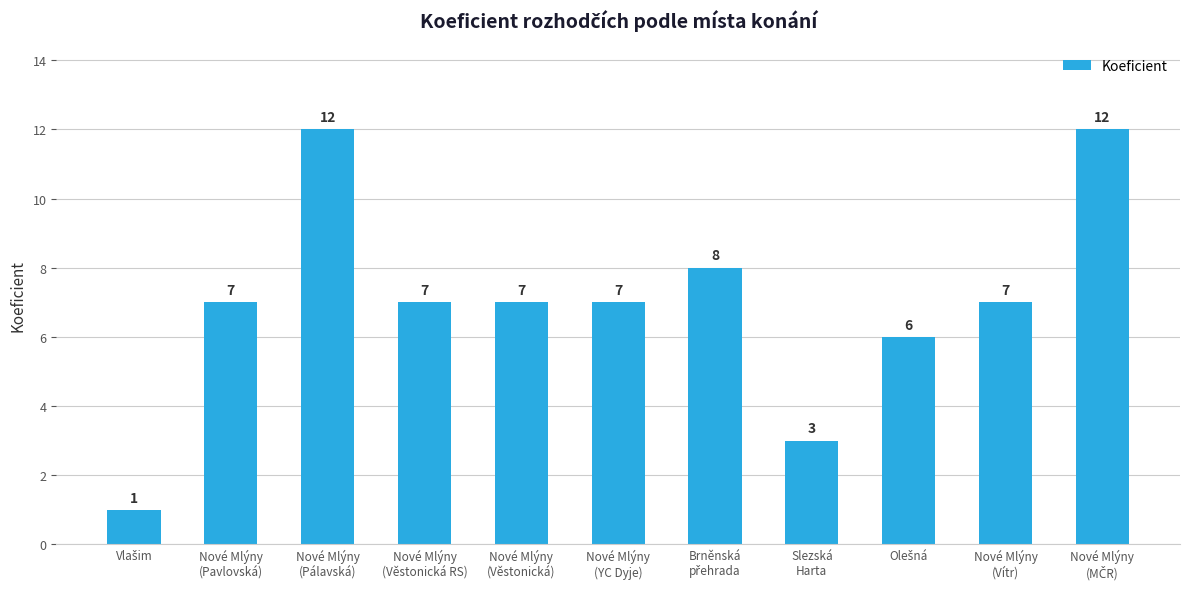

What is the value of the 8th bar from the left?

3